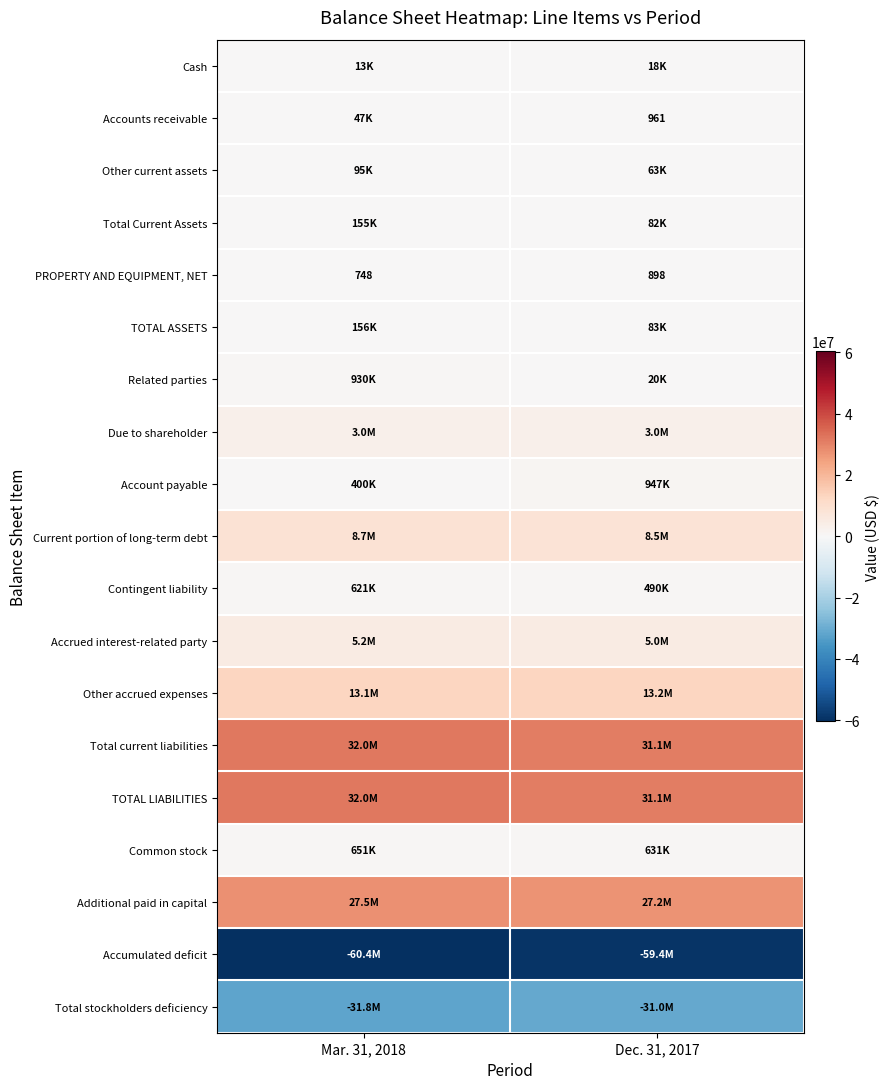

Between Mar. 31, 2018 and Dec. 31, 2017, which is larger?

Dec. 31, 2017